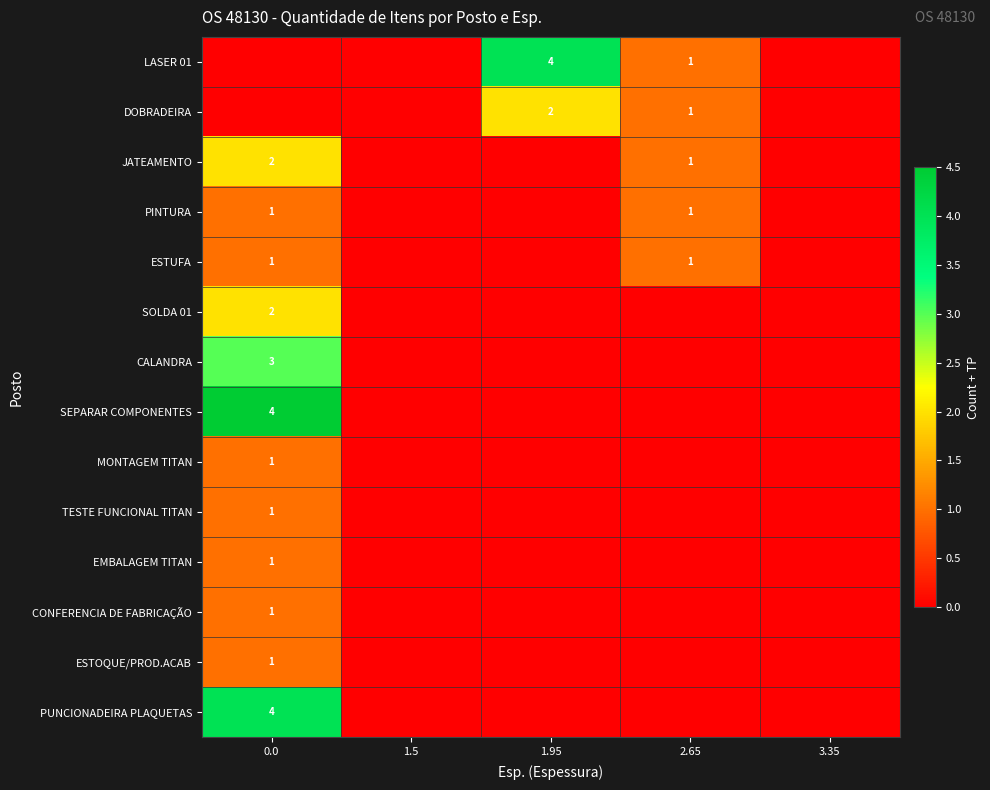

The value of DOBRADEIRA at 1.95 is 3. True or false?

False